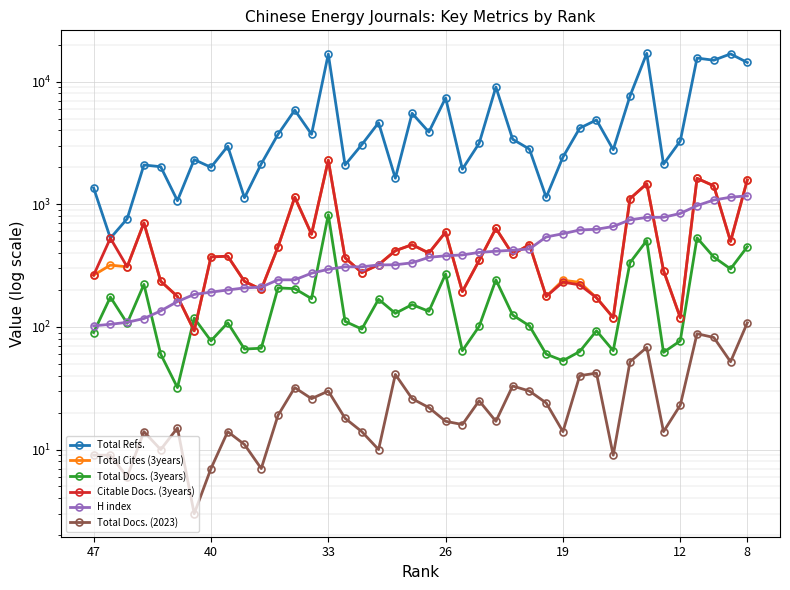

Reading left to right, what are all the values shown in this chart?

Total Refs.: 1357	529	761	2089	2023	1069	2312	2001	2972	1130	2133	3714	5854	3719	16749	2090	3062	4619	1631	5513	3880	7357	1933	3137	9025	3388	2813	1139	2424	4171	4866	2784	7619	16987	2122	3277	15545	14932	16814	14311
Total Cites (3years): 264	319	309	704	236	177	93	372	377	235	202	449	1141	570	2284	366	277	322	418	468	400	593	194	348	636	390	469	177	240	231	173	119	1111	1470	288	119	1626	1412	499	1578
Total Docs. (3years): 90	175	107	222	60	32	118	77	108	66	67	208	205	170	821	111	96	168	129	152	134	270	64	101	242	125	102	60	53	63	93	64	334	506	62	77	532	371	297	450
Citable Docs. (3years): 264	529	309	704	236	177	93	372	377	235	202	449	1141	570	2284	366	277	321	418	468	400	593	194	348	636	390	469	177	232	220	173	119	1109	1470	288	119	1626	1412	498	1578
H index: 102	105	109	117	135	161	184	192	200	208	211	242	242	274	295	309	309	320	321	333	369	380	386	405	414	422	432	541	575	617	625	659	746	781	783	841	975	1082	1141	1171
Total Docs. (2023): 9	9	6	14	10	15	3	7	14	11	7	19	32	26	30	18	14	10	41	26	22	17	16	25	17	33	30	24	14	40	42	9	52	68	14	23	88	82	52	108